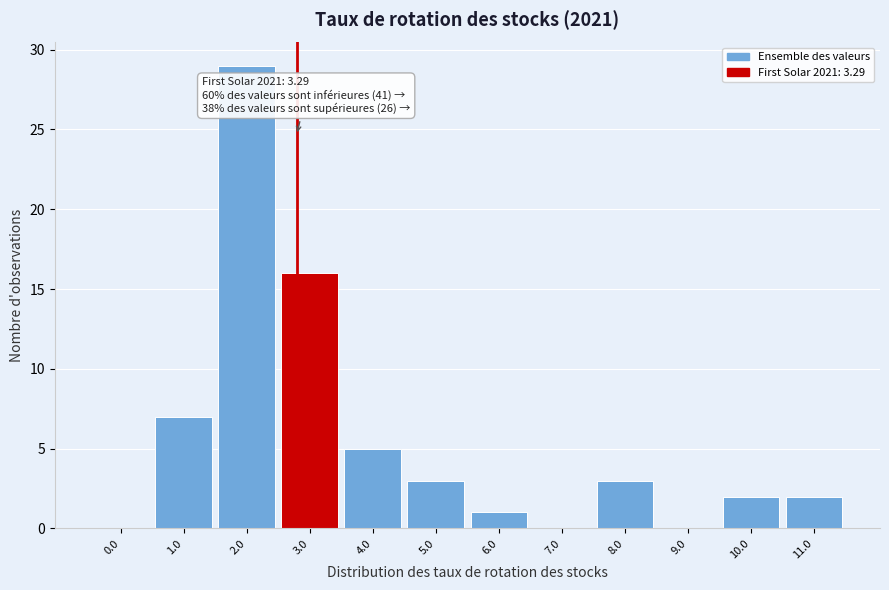

Reading left to right, extract all data points from this chart.

0.0=0	1.0=7	2.0=29	3.0=16	4.0=5	5.0=3	6.0=1	7.0=0	8.0=3	9.0=0	10.0=2	11.0=2